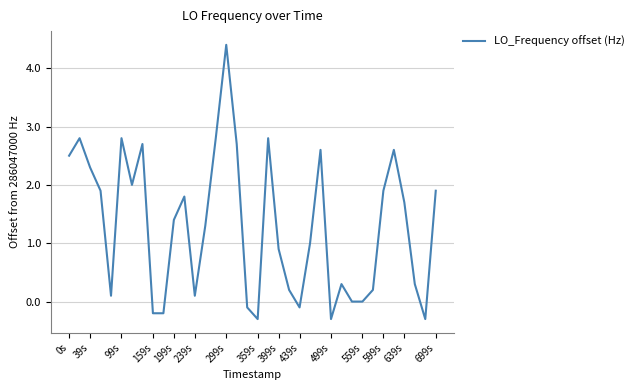

What is the smallest value displayed?

-0.3